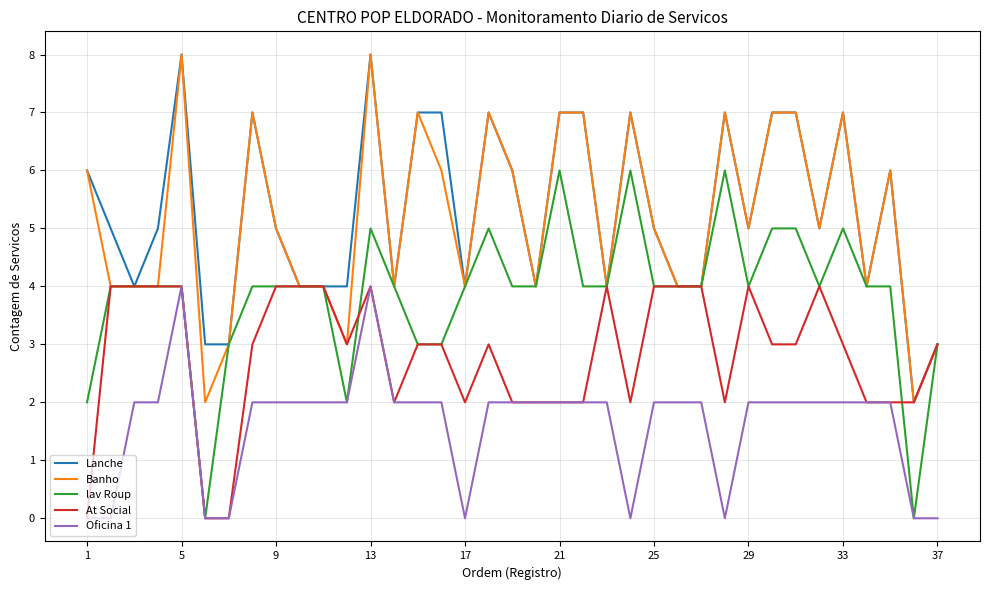

Is this an area chart (filled region under the line)?

No